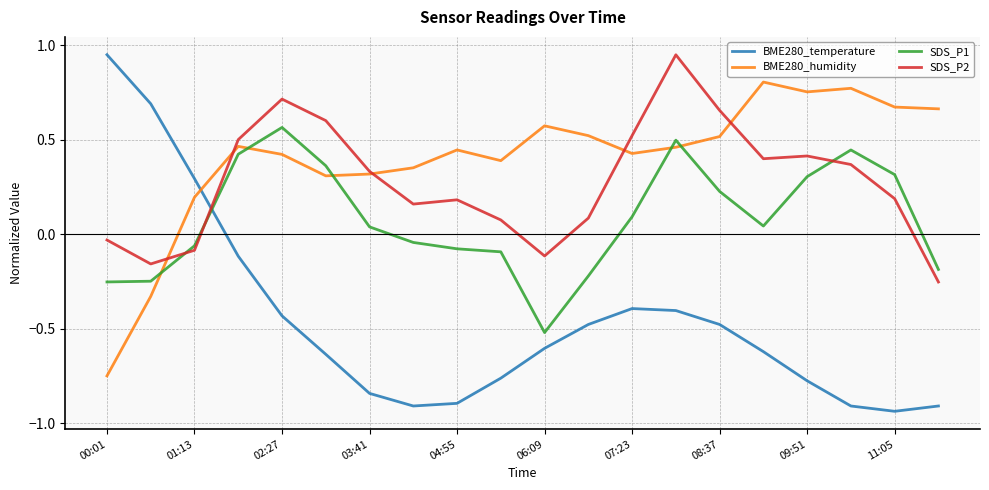

True or false: BME280_humidity and SDS_P2 intersect in this chart.

True